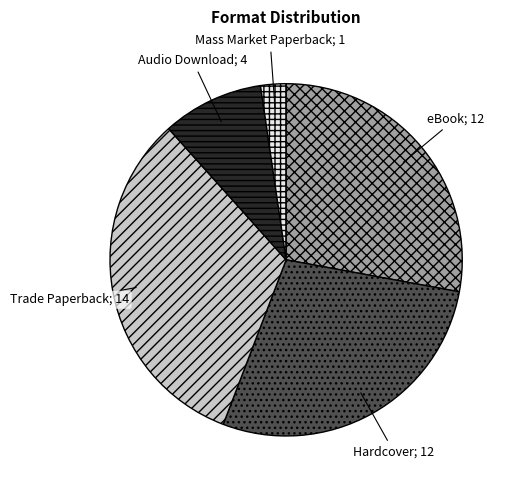

Does any single category account for the majority?

No